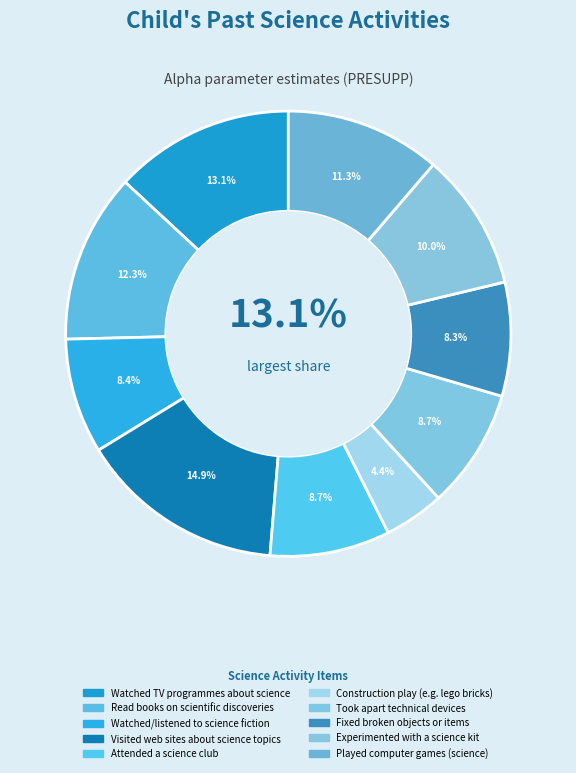

Is it true that Watched TV programmes about science is 13% of the pie?

True